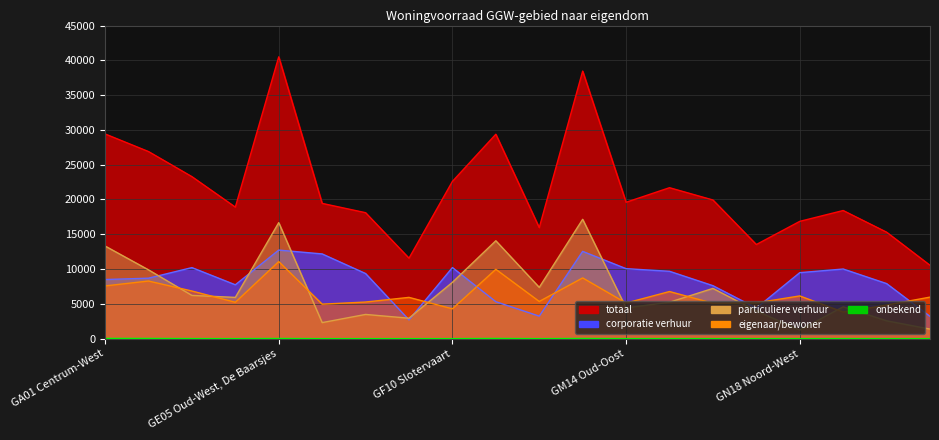

What is the label of the 13th point from the left?

GM14 Oud-Oost